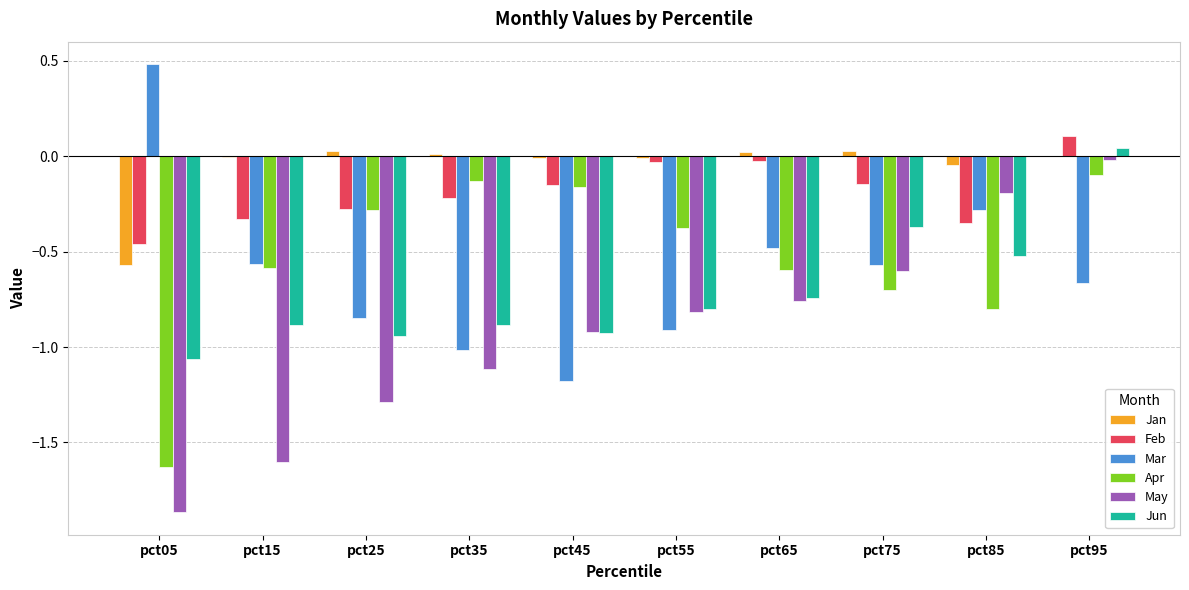

The value of May at pct05 is -0.5. True or false?

False